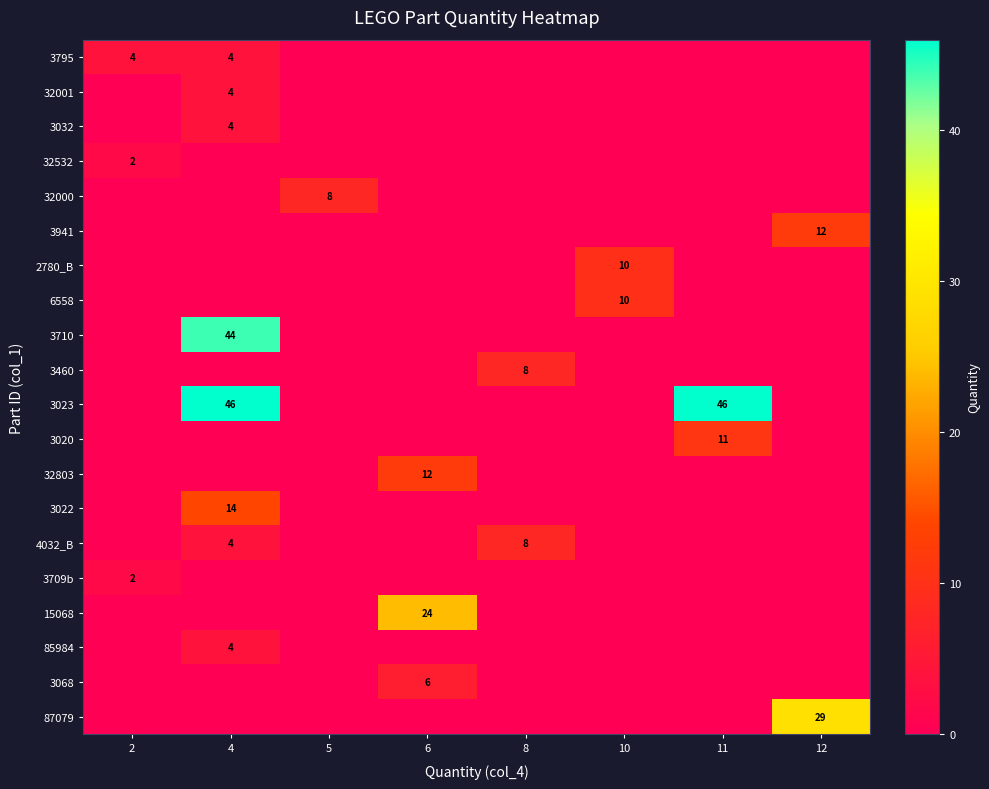

How many series are shown in this chart?

20